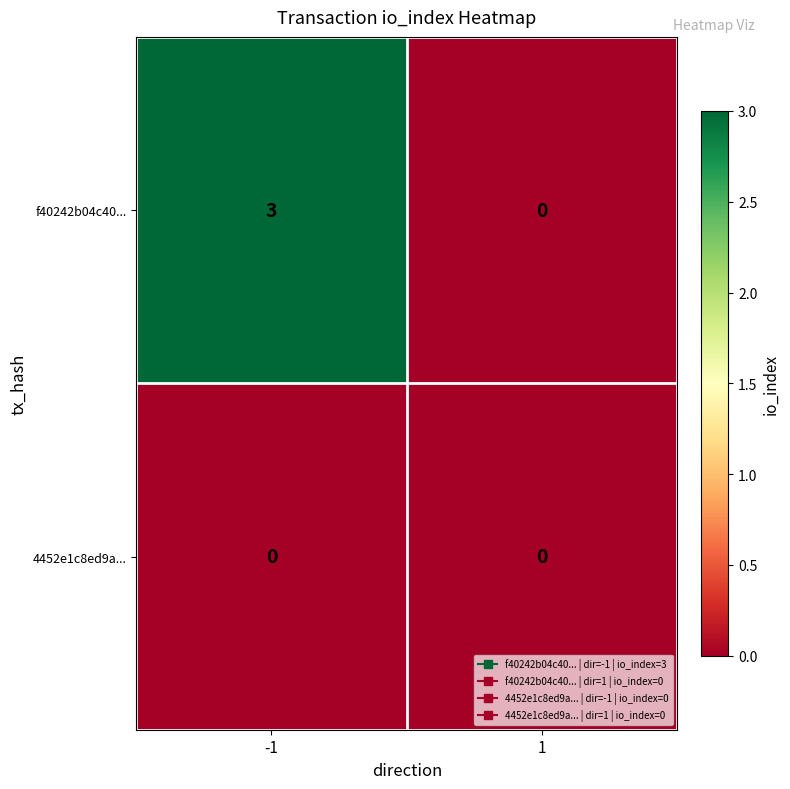

Reading right to left, extract all data points from this chart.

f40242b04c40...: 1=0	-1=3
4452e1c8ed9a...: 1=0	-1=0